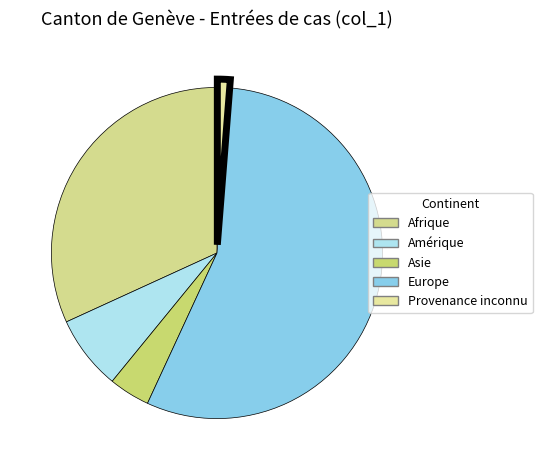

Count the number of slices in the pie.

5